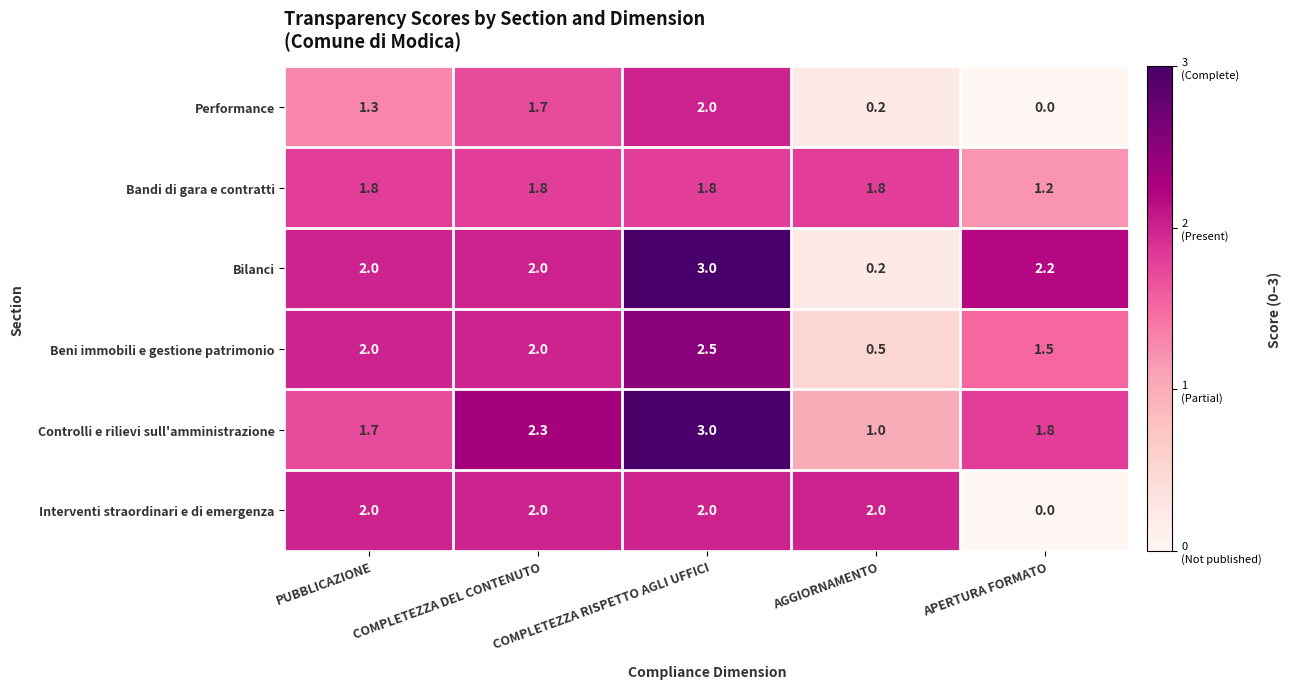

What is the sum of the Bilanci values at COMPLETEZZA RISPETTO AGLI UFFICI and COMPLETEZZA DEL CONTENUTO?

5.0